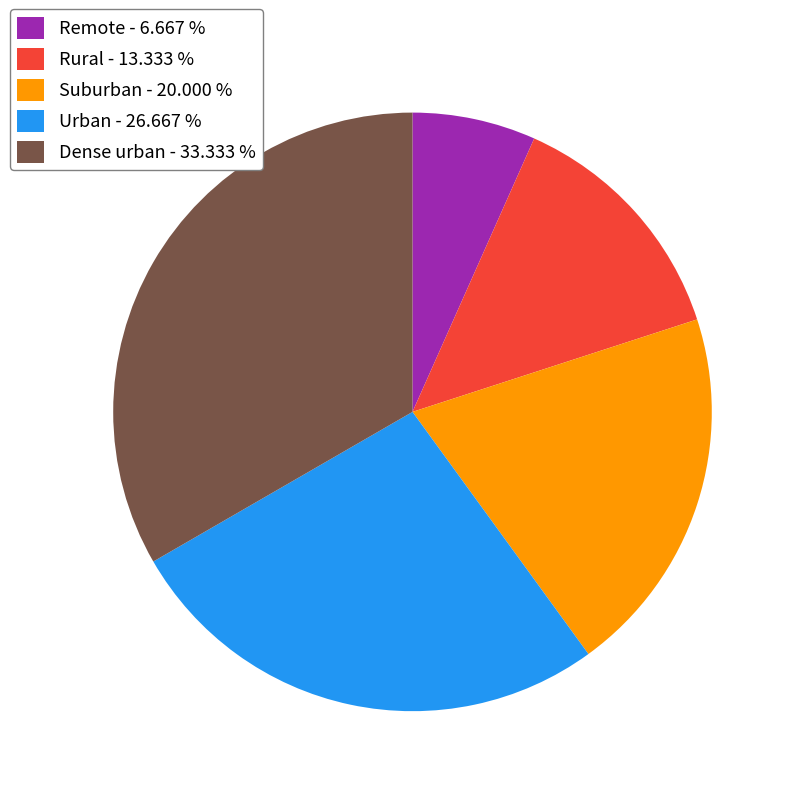

Between Suburban and Urban, which is larger?

Urban